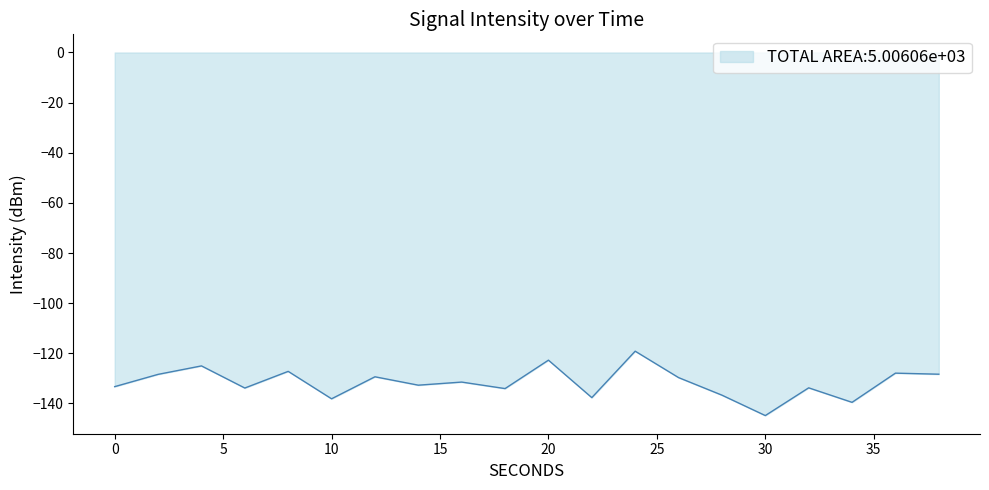

What is the difference between the maximum and minimum values?

25.7